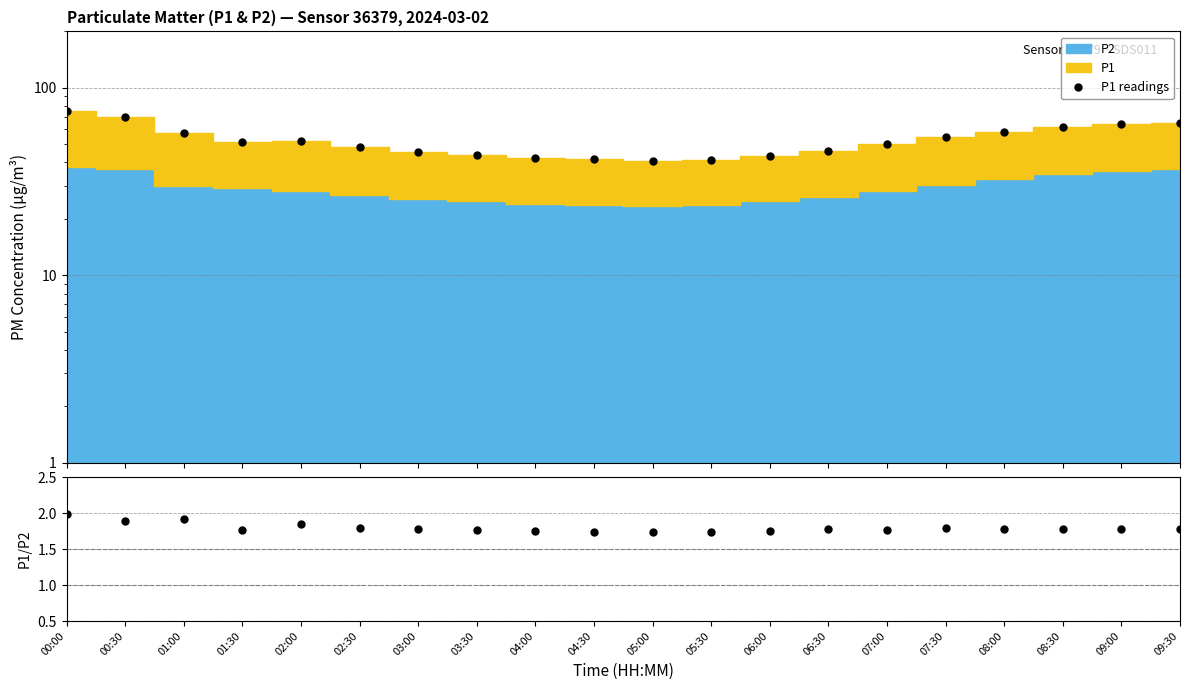

What is the average value?

52.7